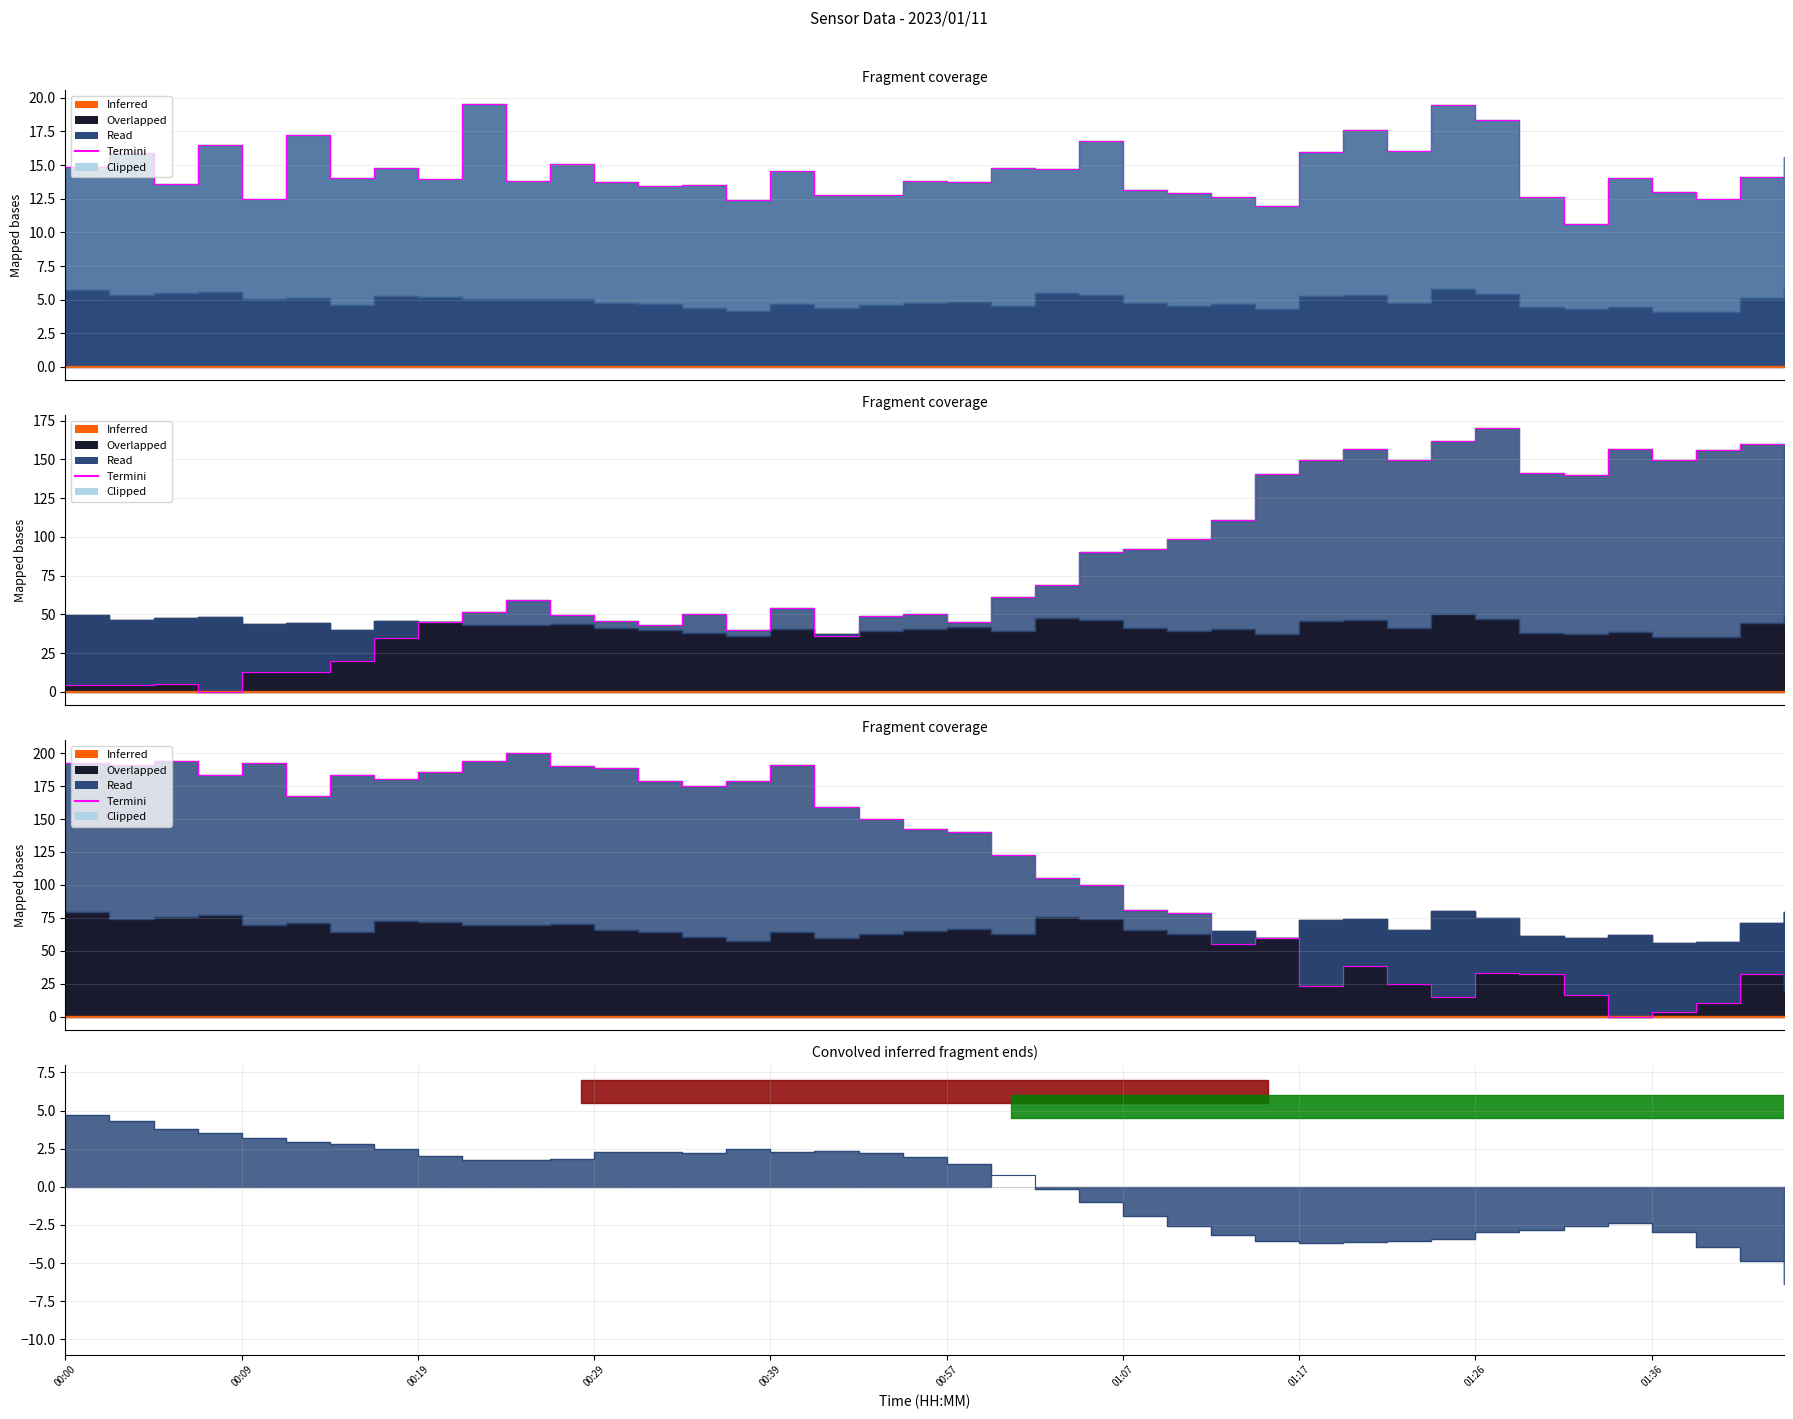

What is the difference between the maximum and second lowest values?

196.4